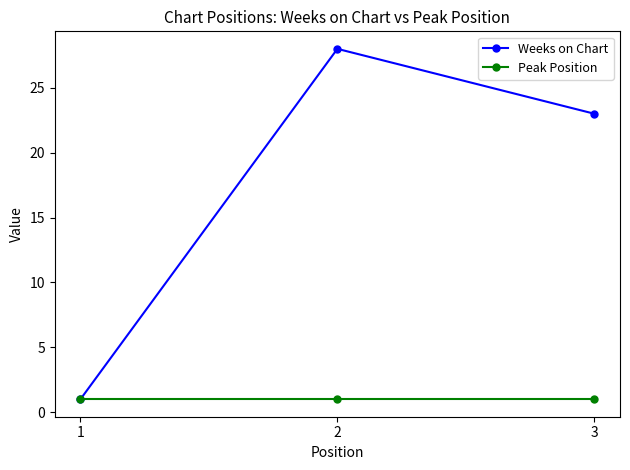

How many data points in Weeks on Chart are less than 23?

1